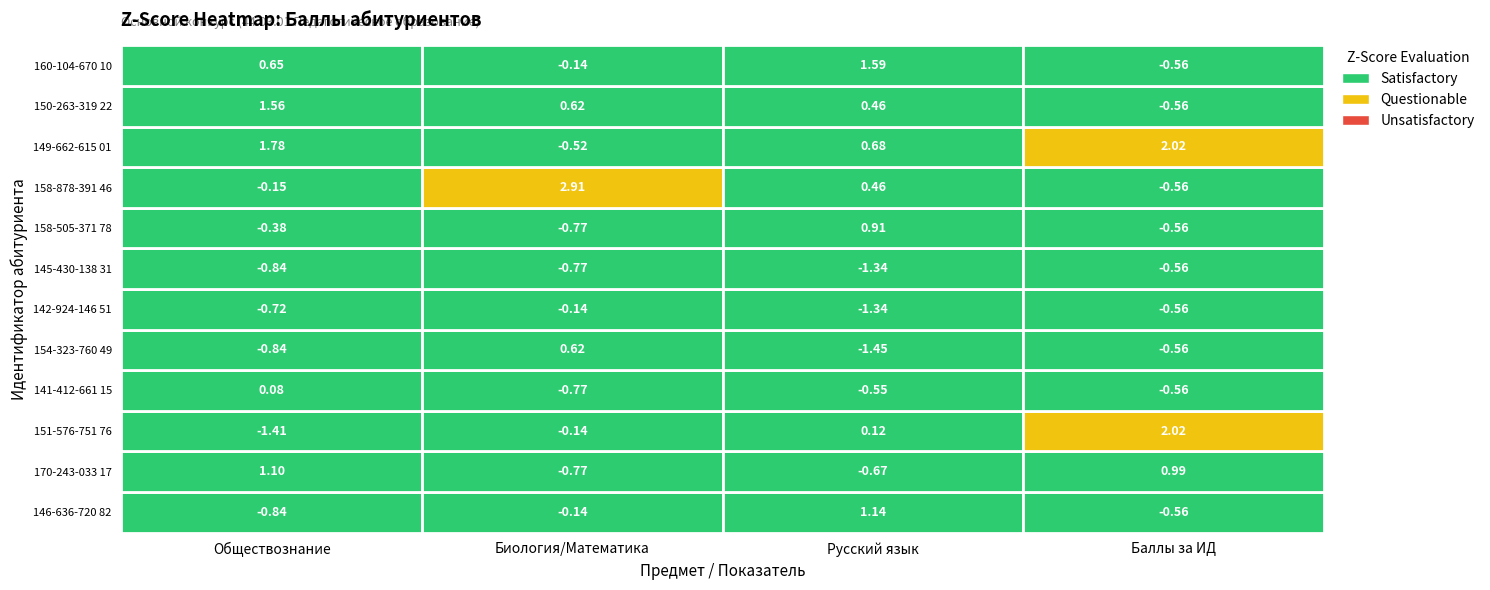

True or false: 141-412-661 15 has a value of 102 at 0.

False